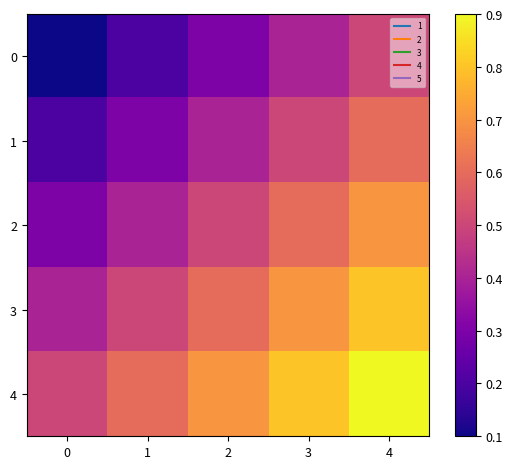

Reading left to right, what are all the values shown in this chart?

0: 0=0.1	1=0.2	2=0.3	3=0.4	4=0.5
1: 0=0.2	1=0.3	2=0.4	3=0.5	4=0.6
2: 0=0.3	1=0.4	2=0.5	3=0.6	4=0.7
3: 0=0.4	1=0.5	2=0.6	3=0.7	4=0.8
4: 0=0.5	1=0.6	2=0.7	3=0.8	4=0.9